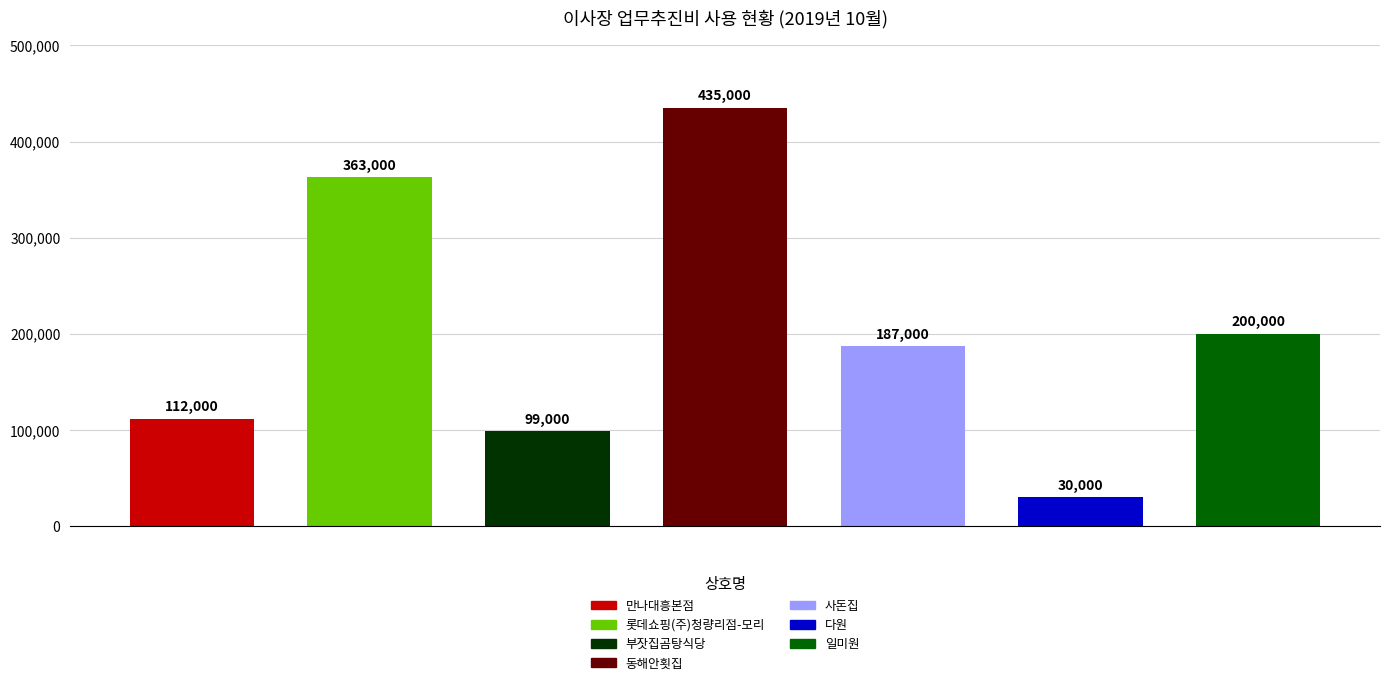

What position from the left is 다원?

6